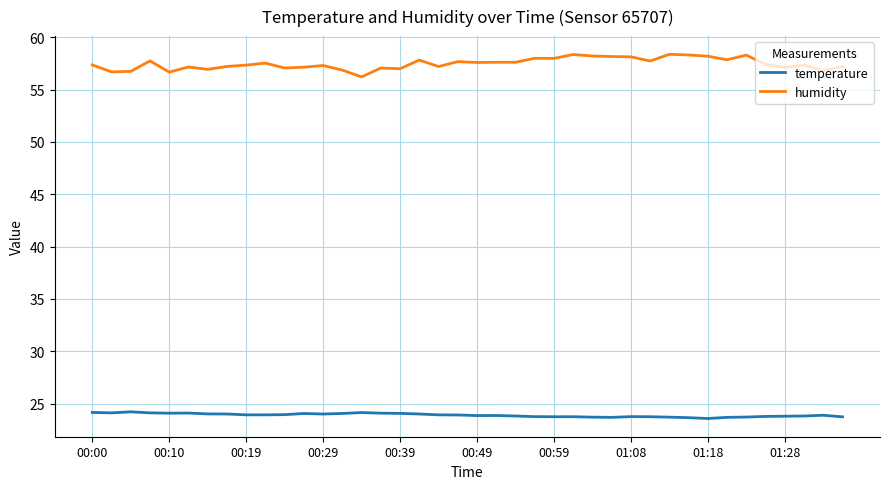

What is the smallest value displayed?

23.6